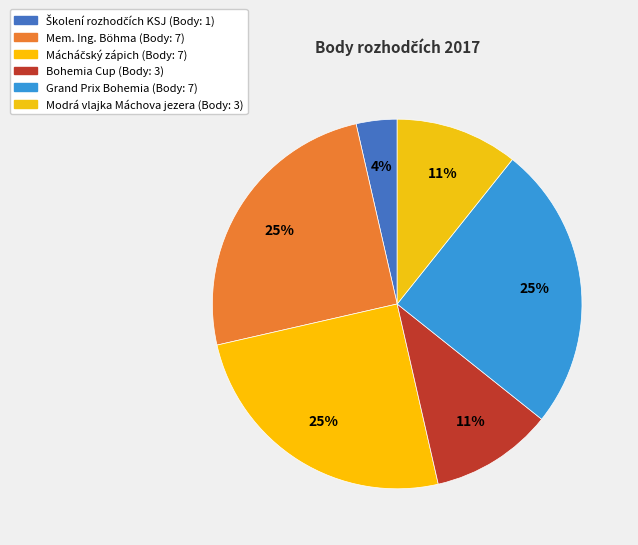

Rank the categories by value from highest to lowest.

Mem. Ing. Böhma, Mácháčský zápich, Grand Prix Bohemia, Bohemia Cup, Modrá vlajka Máchova jezera, Školení rozhodčích KSJ 16+17